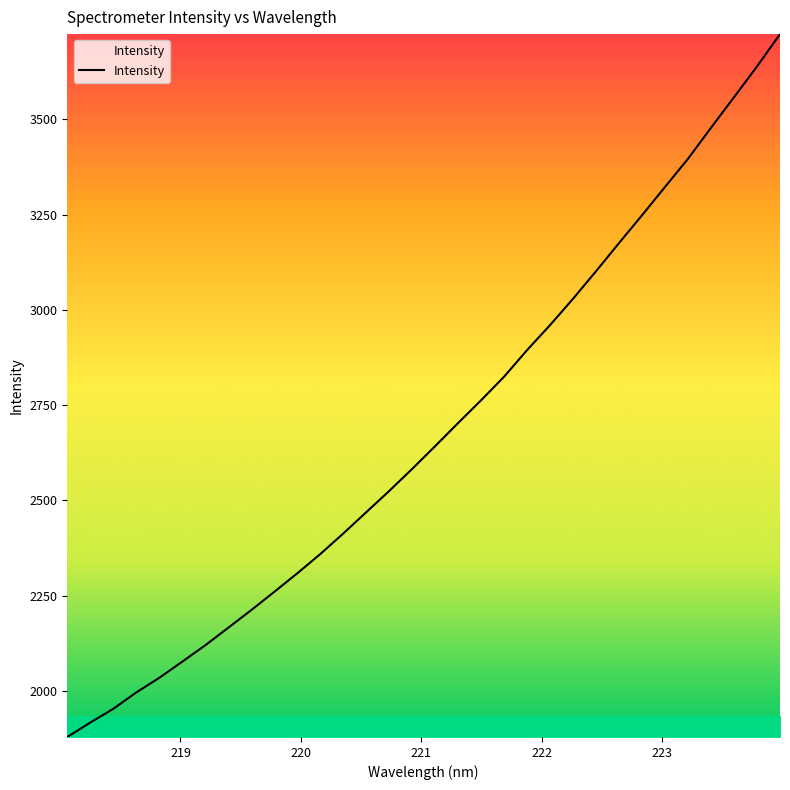

What is the minimum value shown in the chart?

1879.2